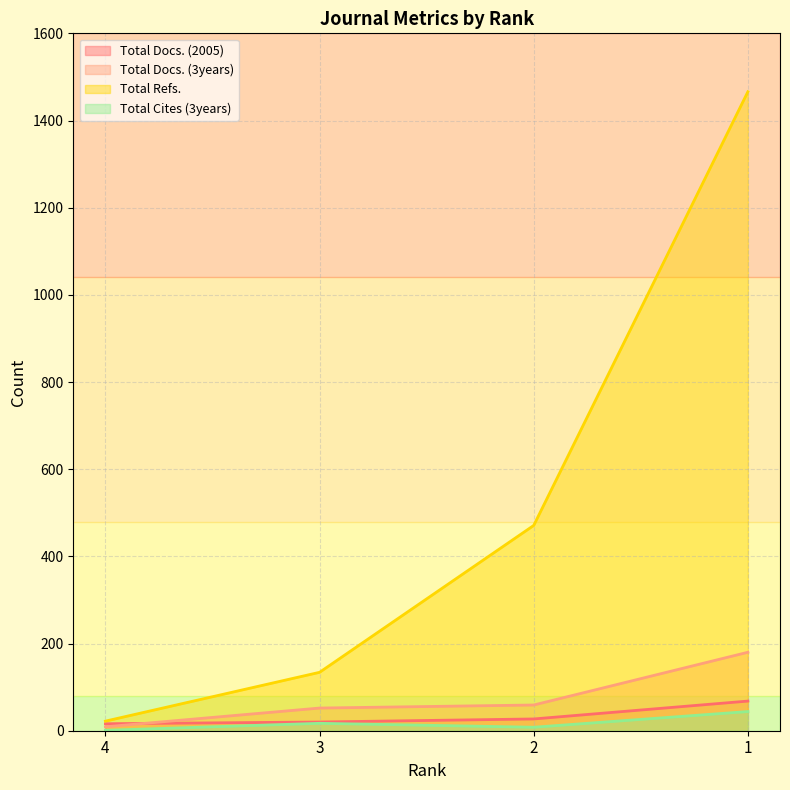

Does the chart have visible grid lines?

Yes